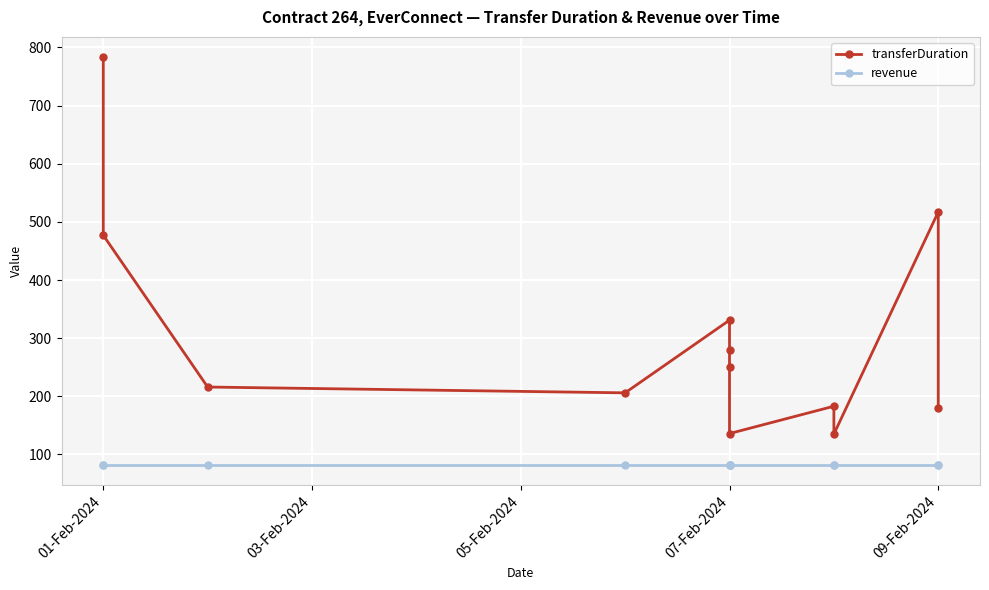

How many data points does each series have?

12